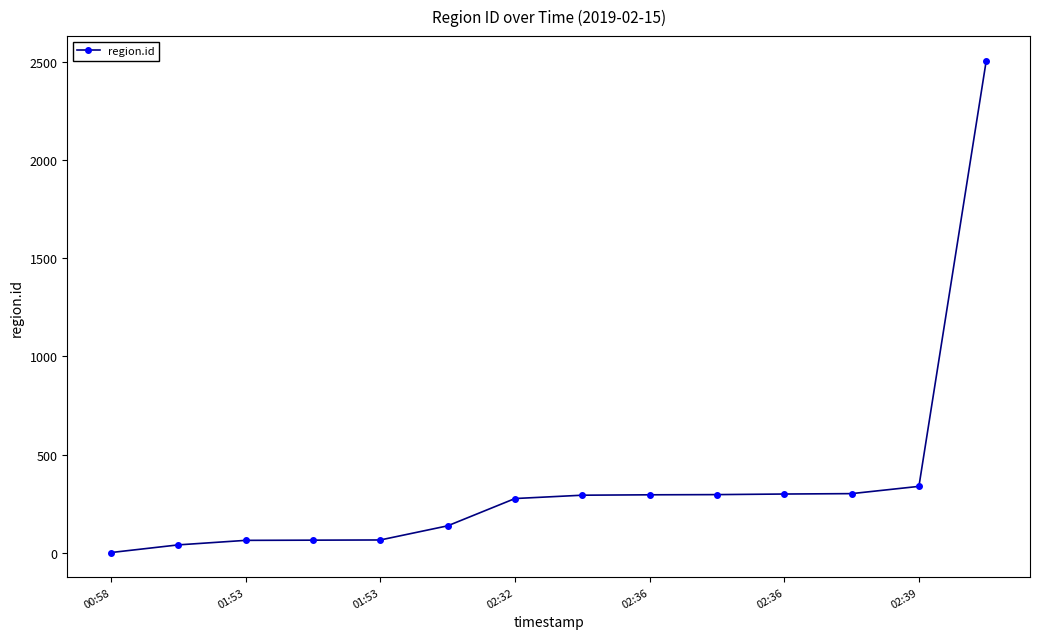

How many categories are shown in the chart?

14